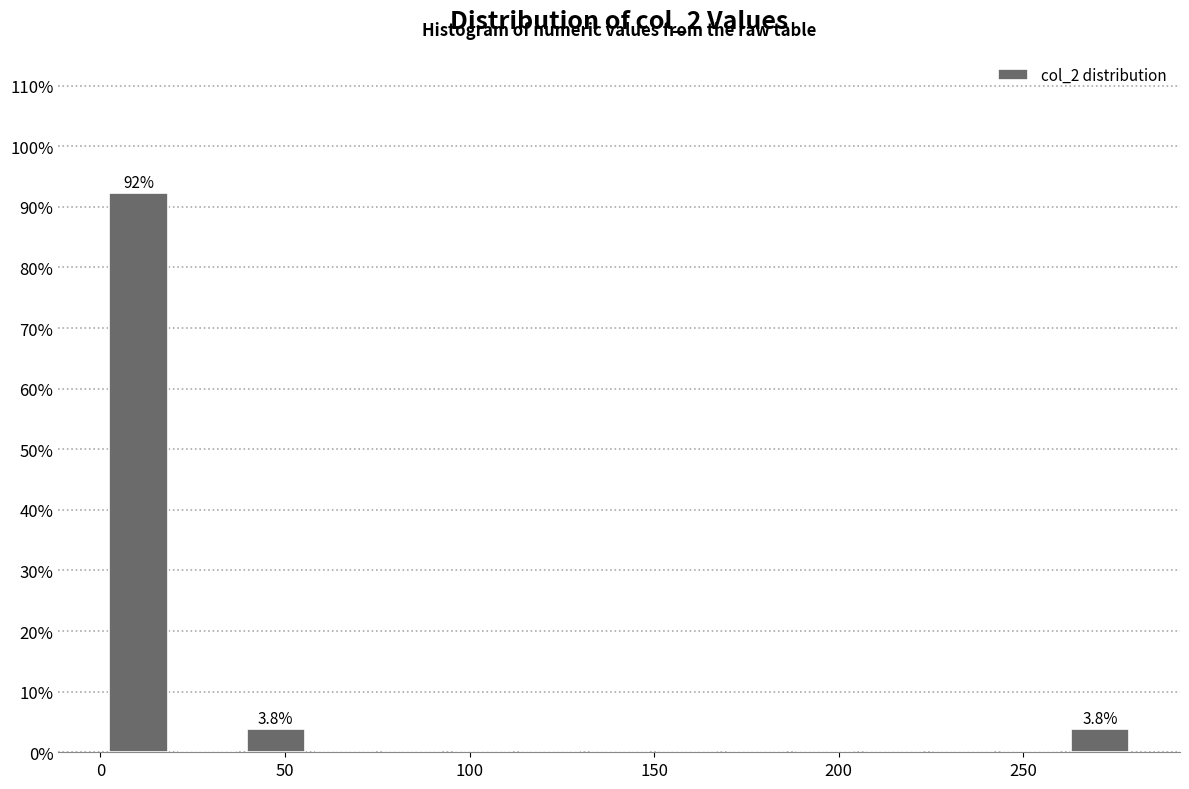

Around what value on the x-axis is the tallest bar? Give the approximate position of its centre, as read against the axis.

10